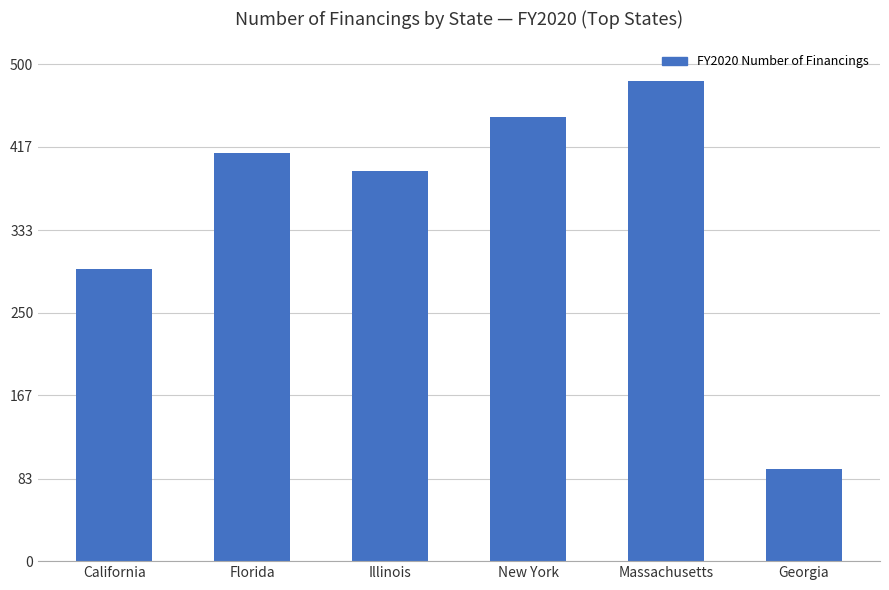

Count the number of data series in this chart.

1